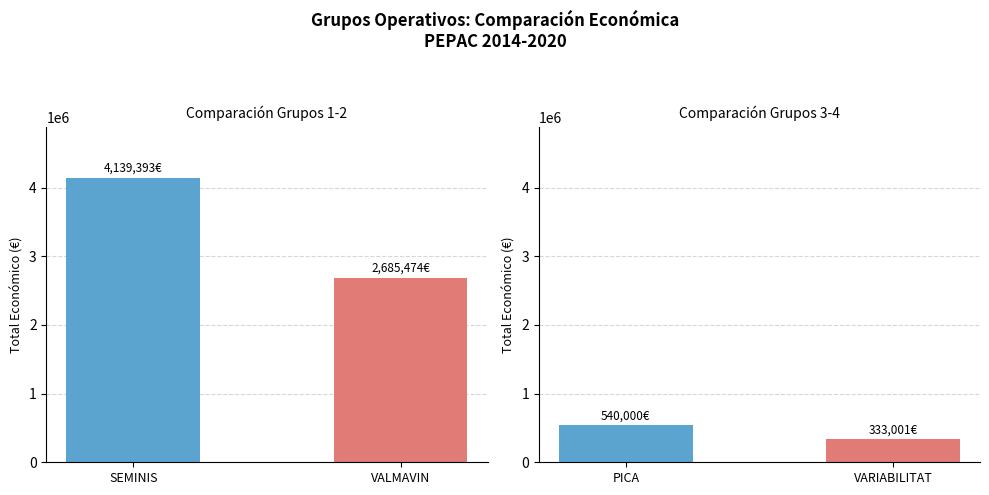

The value at PICA is 213642. True or false?

False